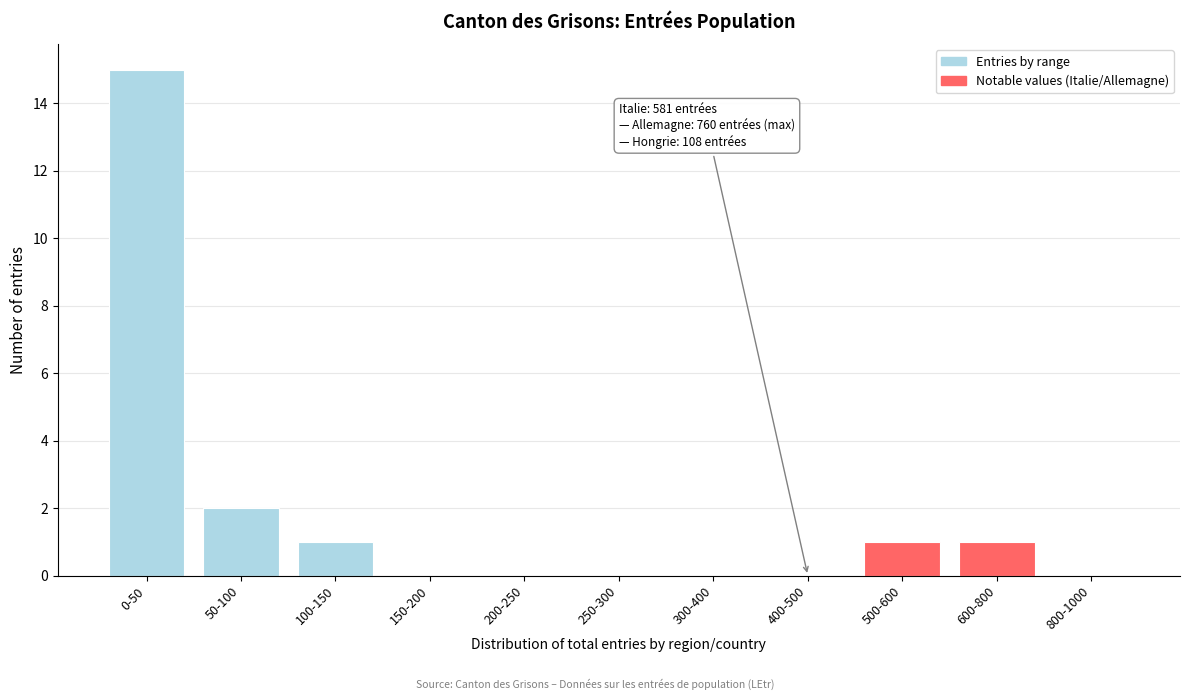

Reading left to right, list all the values displayed in this chart.

0-50=15	50-100=2	100-150=1	150-200=0	200-250=0	250-300=0	300-400=0	400-500=0	500-600=1	600-800=1	800-1000=0